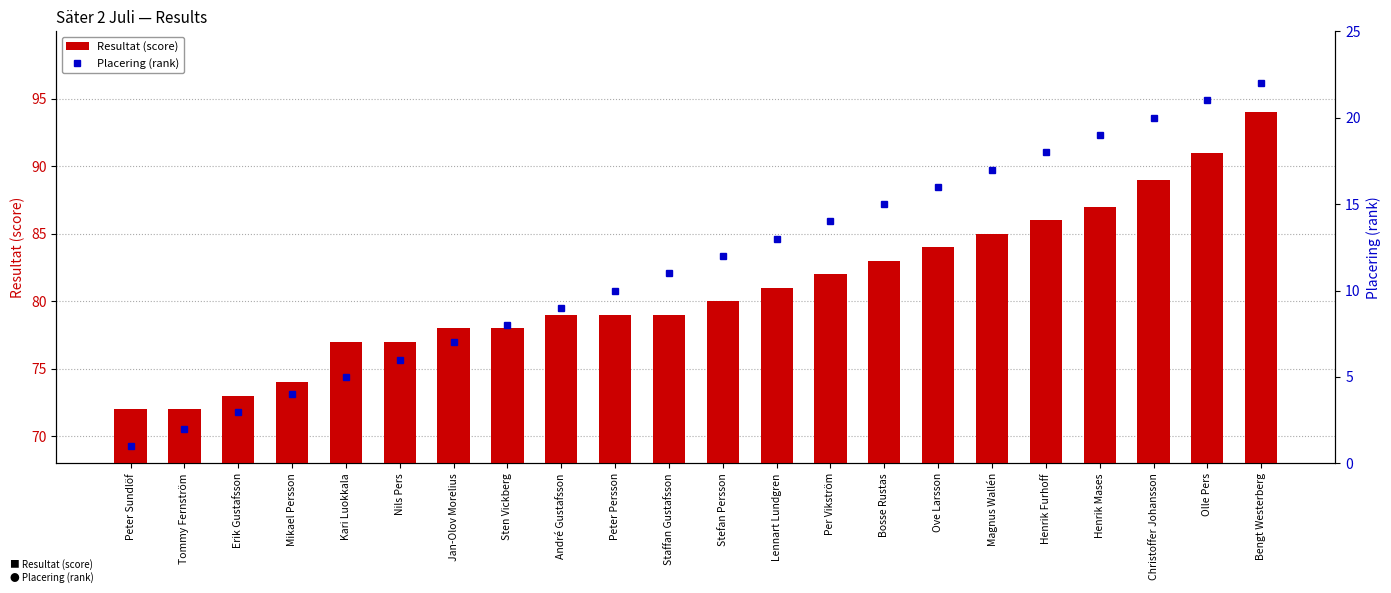

What is the minimum value for Placering (rank)?

1